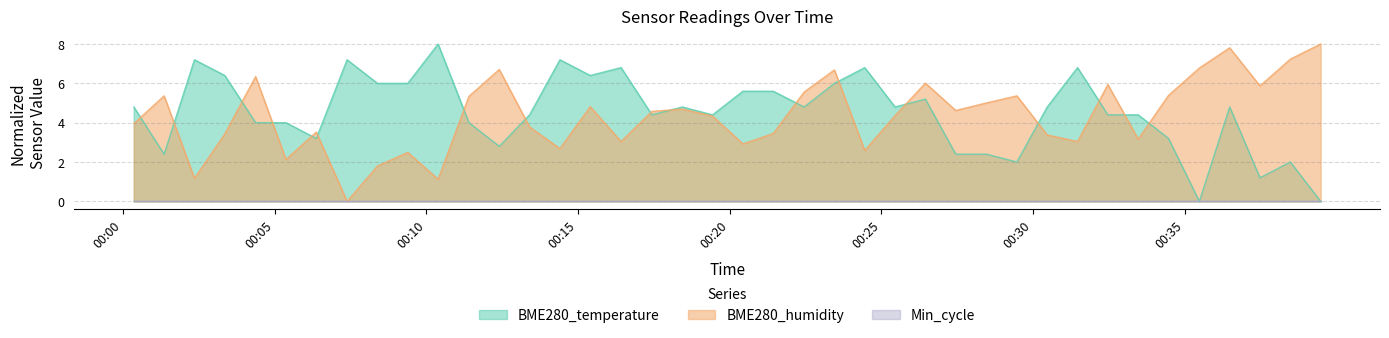

What is the difference between the BME280_temperature values at 2021/09/18 00:39:29 and 2021/09/18 00:33:28?

4.4